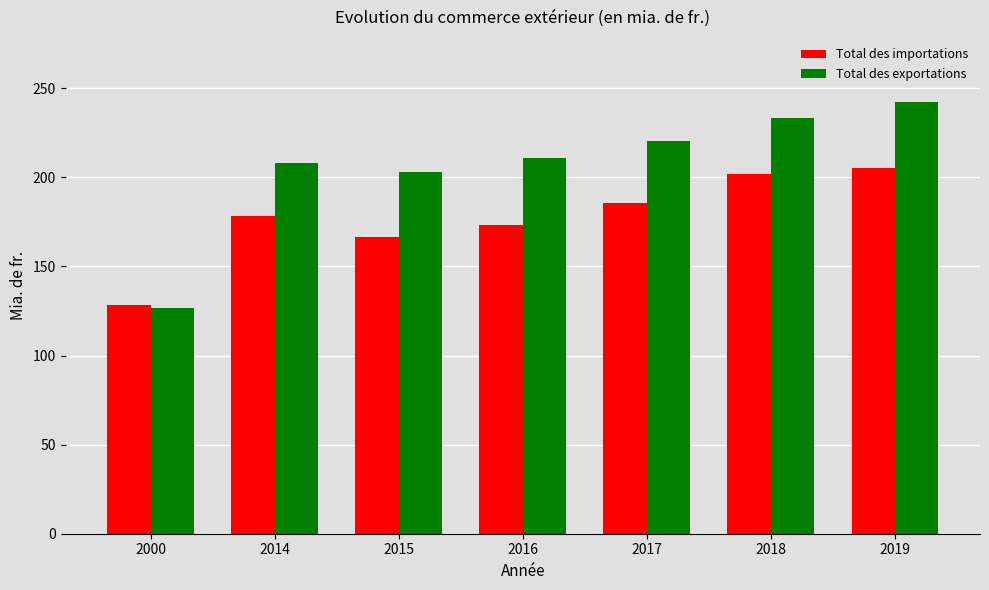

What is the average value of the Total des importations series?

177.1